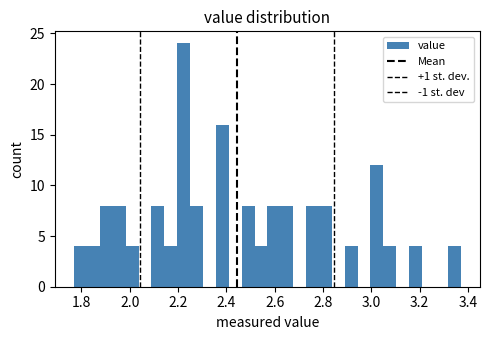

Read against the x-axis, roughly where is the centre of the tallest bar?

2.22